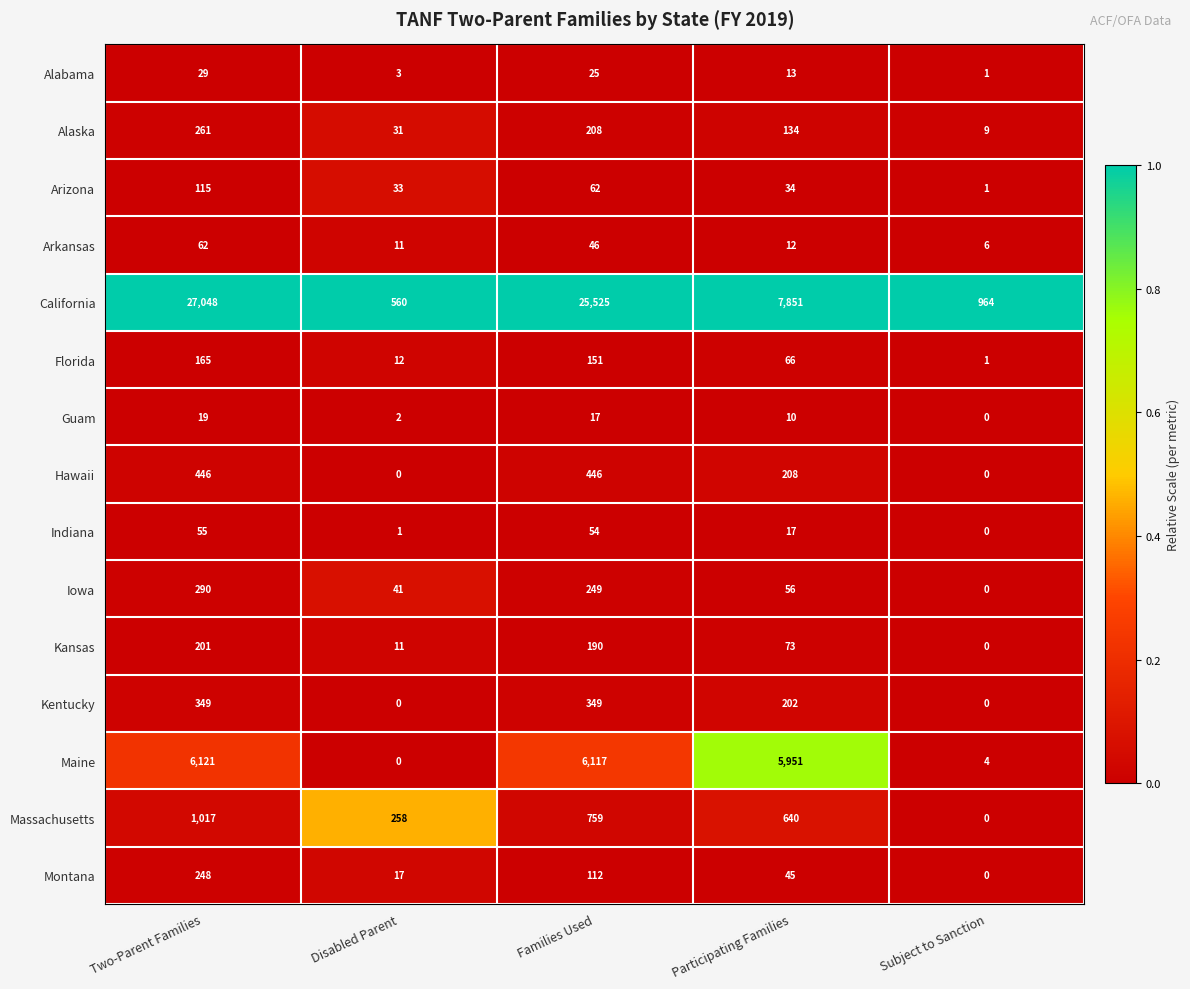

Which series has the largest range (max minus min)?

California